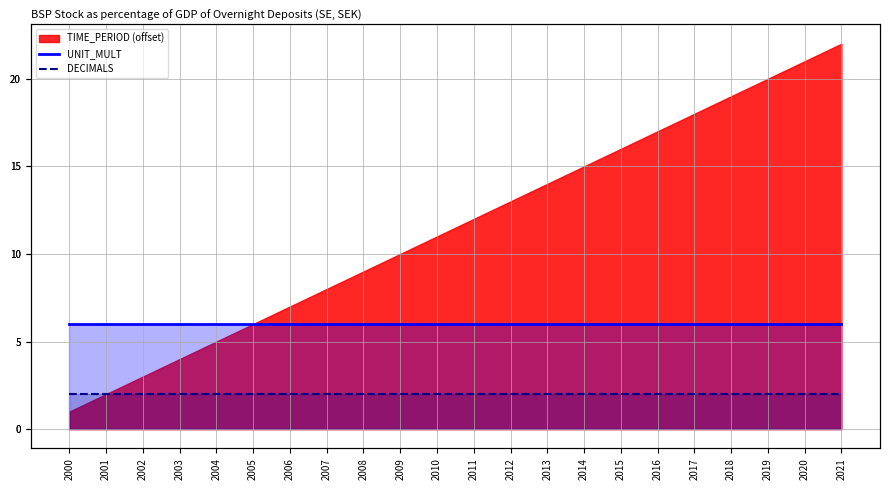

True or false: DECIMALS has a value of 2 at 2018.

True